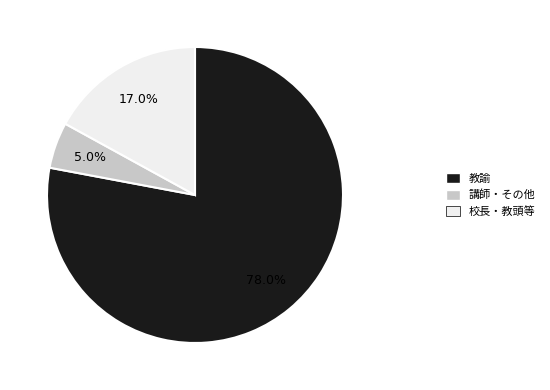

Does any single category account for the majority?

Yes